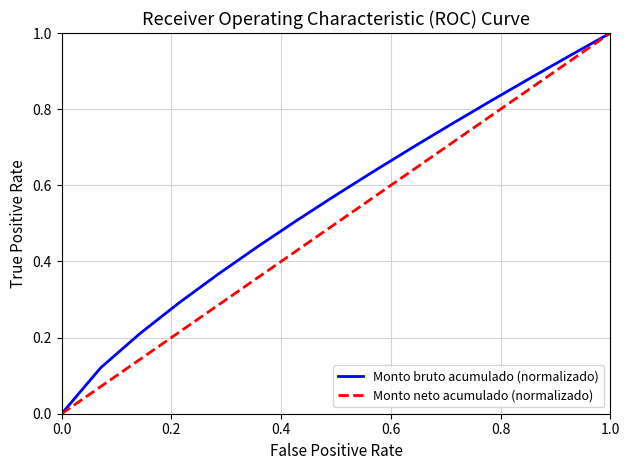

What is the maximum value shown in the chart?

1.0